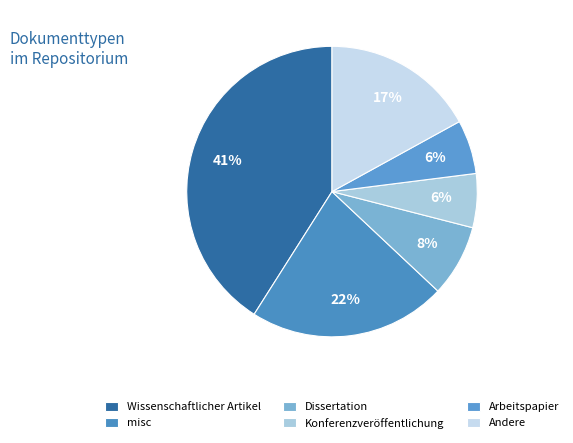

Does Konferenzveröffentlichung represent more than half of the total?

No